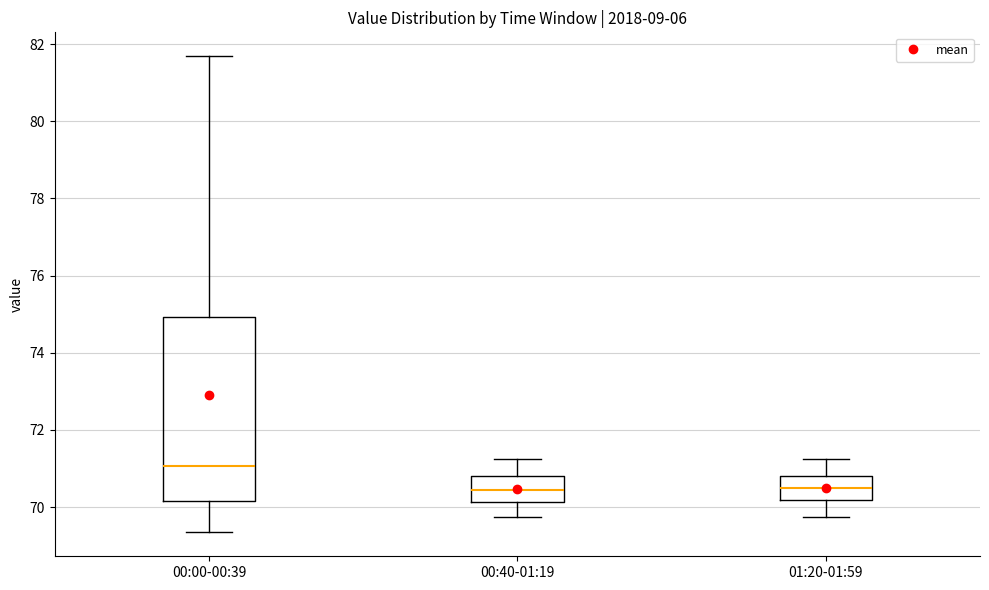

Reading left to right, transcribe this box plot: for each box, give where its median line is, the range the box spans, and where its two whiskers end, as read against the y-axis. The values are not printed on the chart, so give them approximately, as read against the axis.

00:00-00:39: median 71.0, box 70.2 to 75.0, whiskers 69.4 to 81.6
00:40-01:19: median 70.4, box 70.2 to 70.8, whiskers 69.8 to 71.2
01:20-01:59: median 70.6, box 70.2 to 70.8, whiskers 69.8 to 71.2